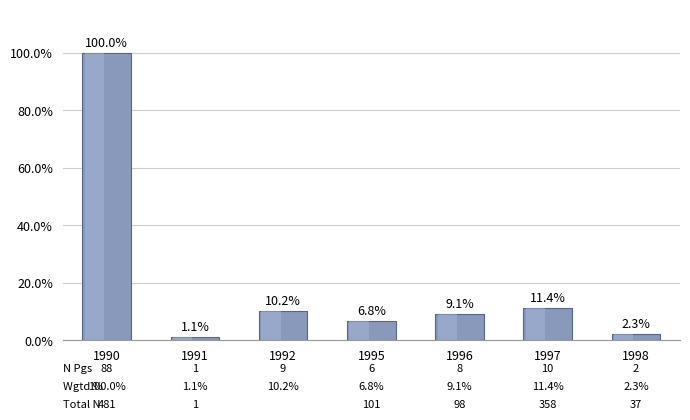

Which category has the lowest value across all series?

1991